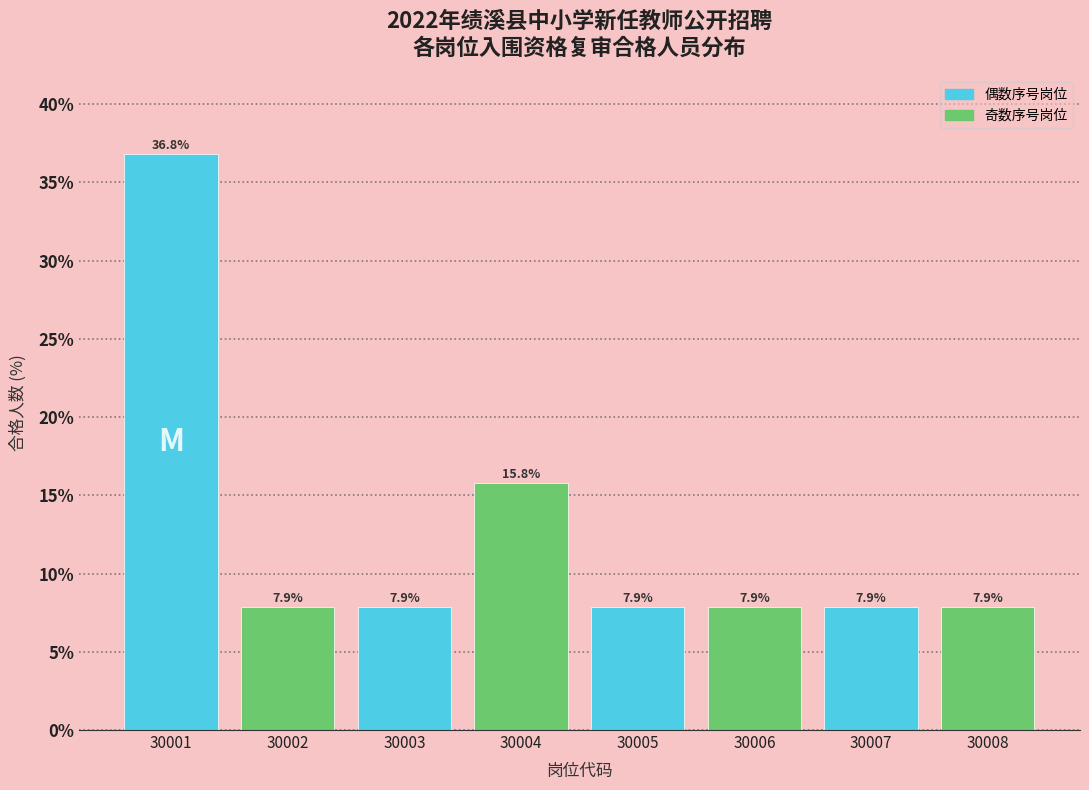

Reading right to left, extract all data points from this chart.

7.9	7.9	7.9	7.9	15.8	7.9	7.9	36.8